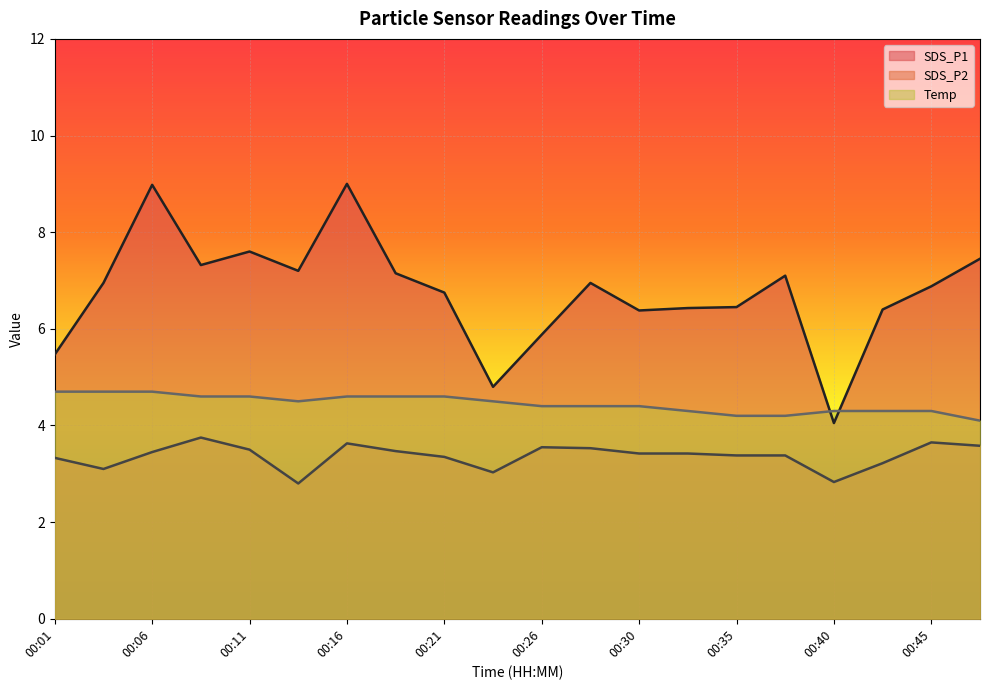

True or false: Temp and SDS_P2 cross at least once.

False